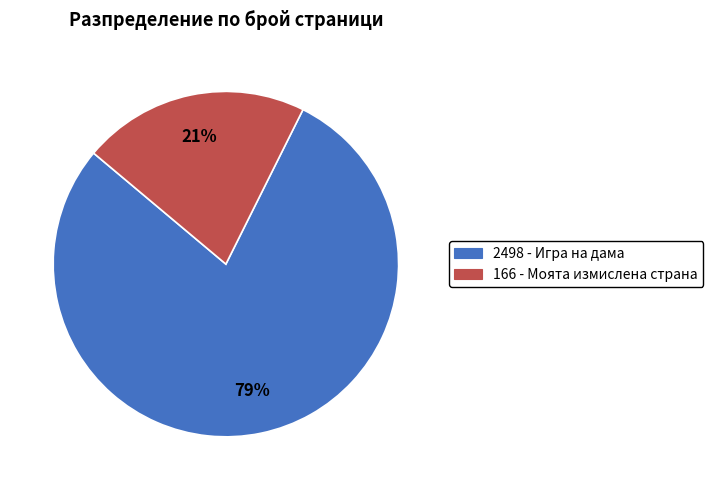

What is the smallest slice in the pie chart?

166 - Моята измислена страна